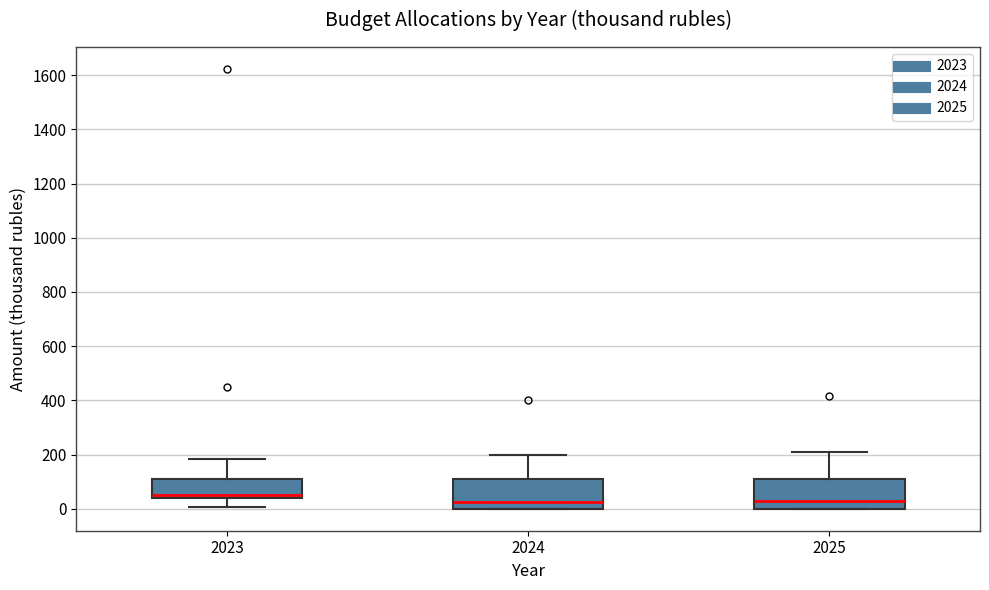

Reading left to right, read every box against the y-axis: the position of its median line, the range the box covers, and the ends of its whiskers. The values are not printed on the chart, so give them approximately, as read against the axis.

2023: median 60, box 40 to 120, whiskers 0 to 180
2024: median 20, box 0 to 120, whiskers 0 to 200
2025: median 20, box 0 to 120, whiskers 0 to 220